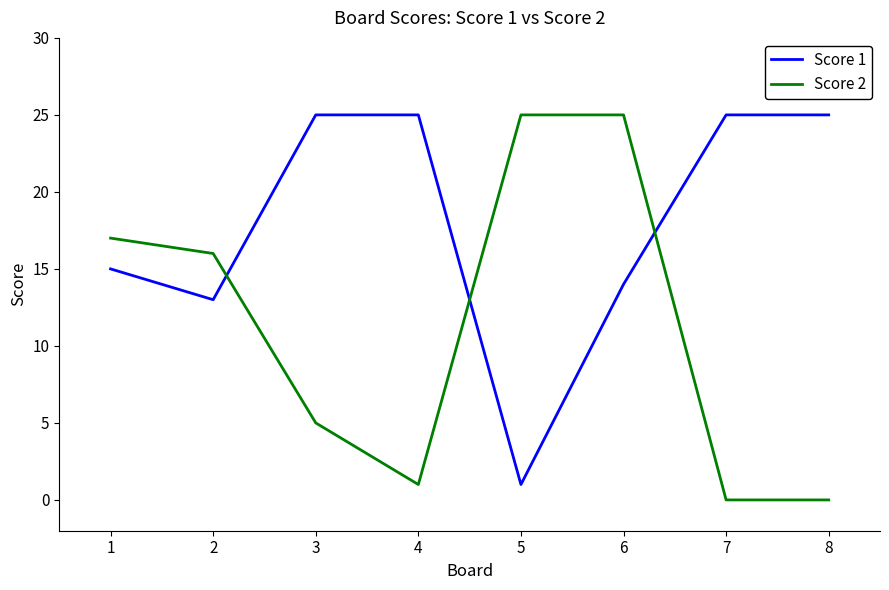

True or false: Score 1 and Score 2 cross at least once.

True